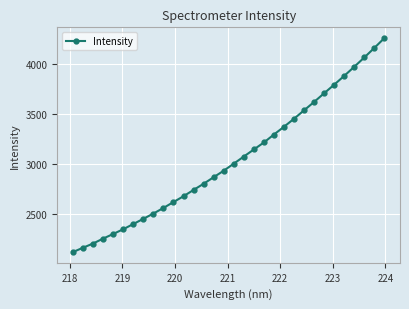

What is the smallest value displayed?

2115.4